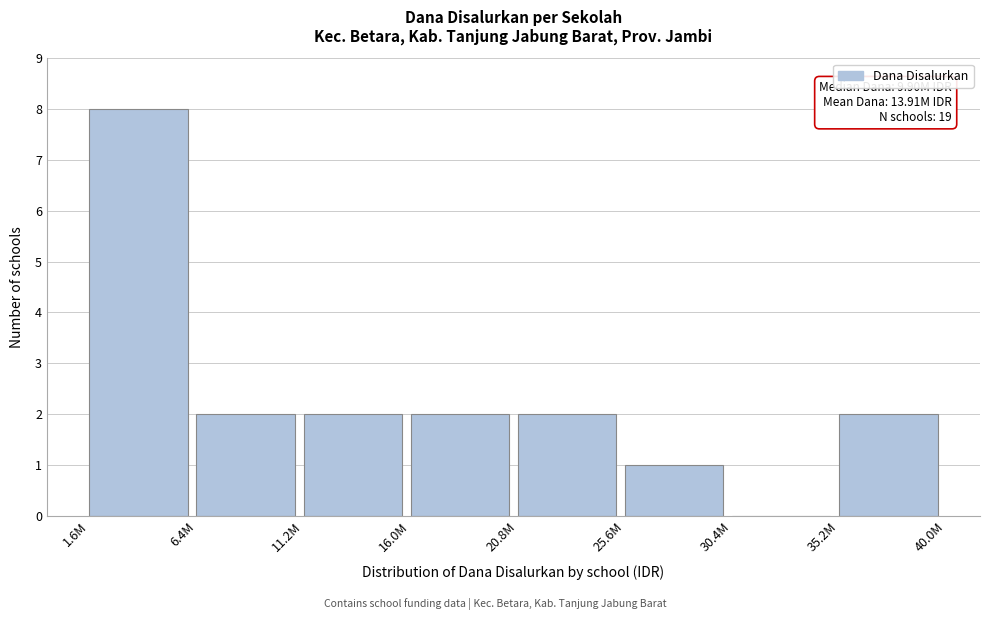

Reading left to right, extract all data points from this chart.

1.6M=8	6.4M=2	11.2M=2	16.0M=2	20.8M=2	25.6M=1	30.4M=0	35.2M=2